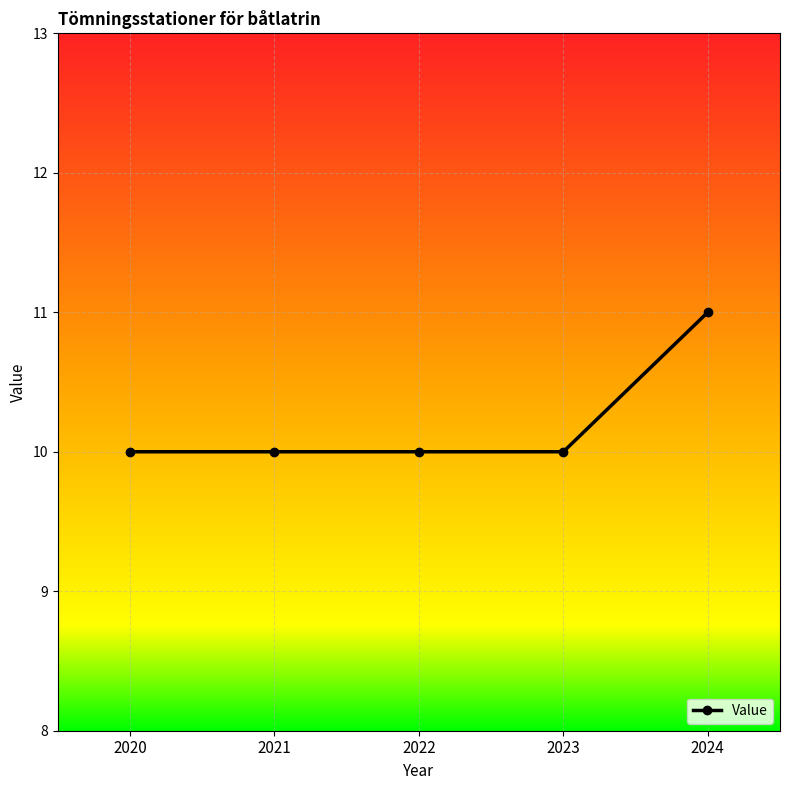

What is the maximum value shown in the chart?

11